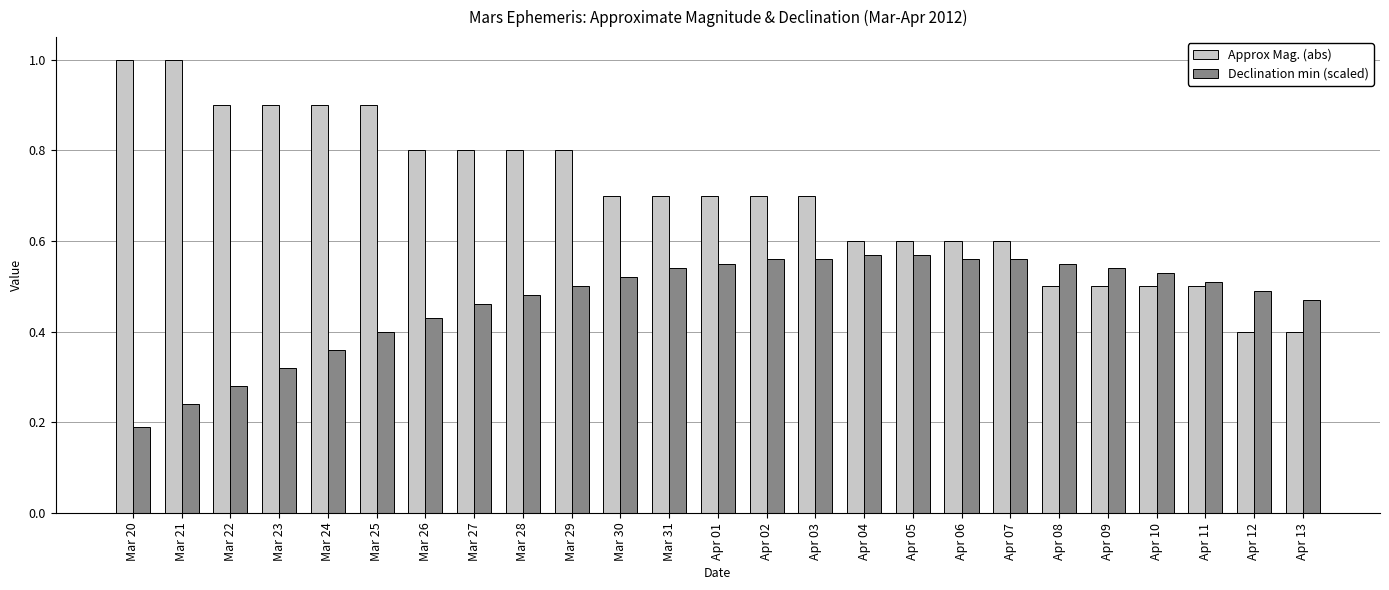

What position from the left is Apr 07?

19